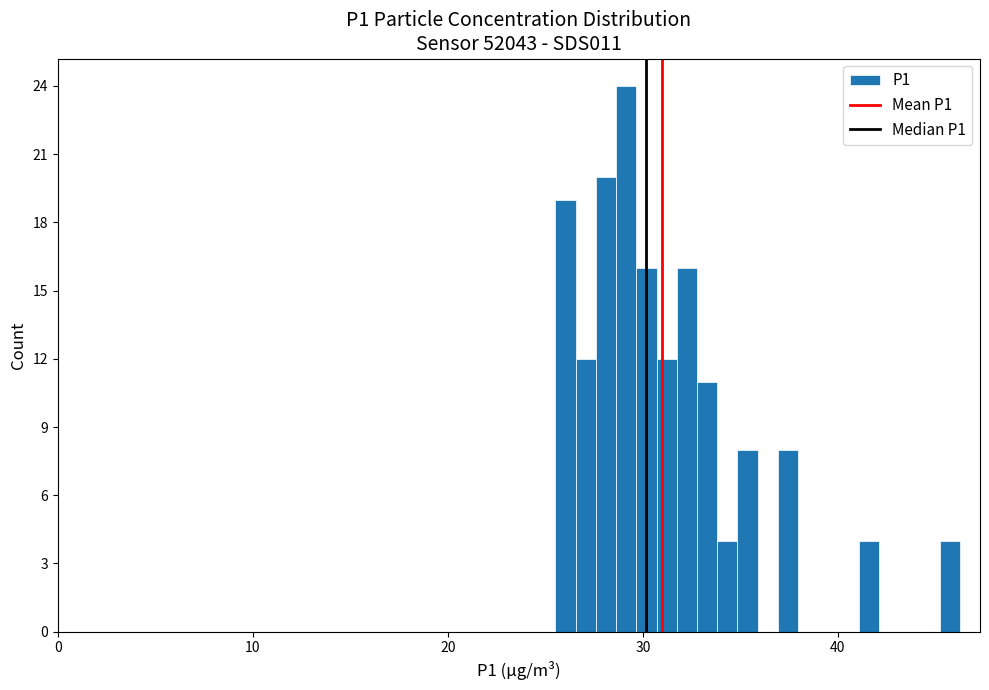

Read against the x-axis, roughly where is the centre of the tallest bar?

29